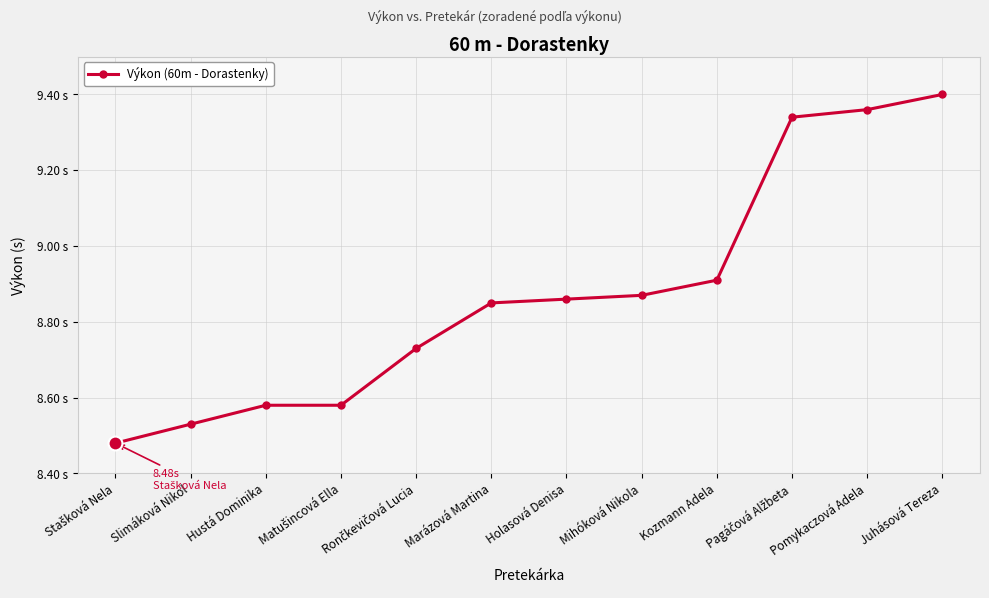

Is this an area chart (filled region under the line)?

No